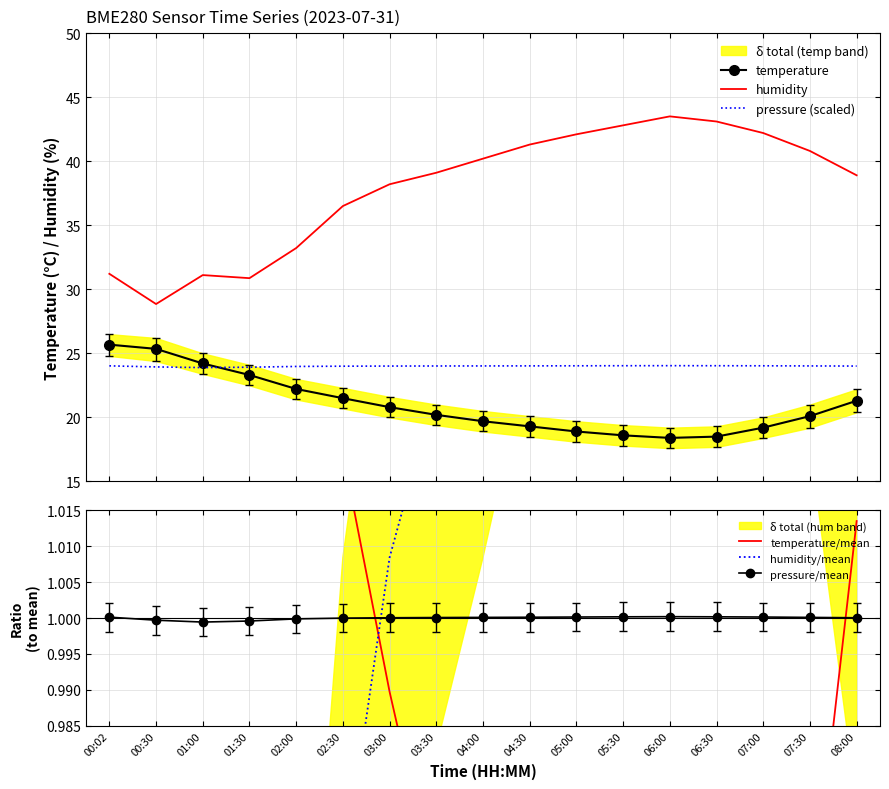

What position from the right is 08:00?

1